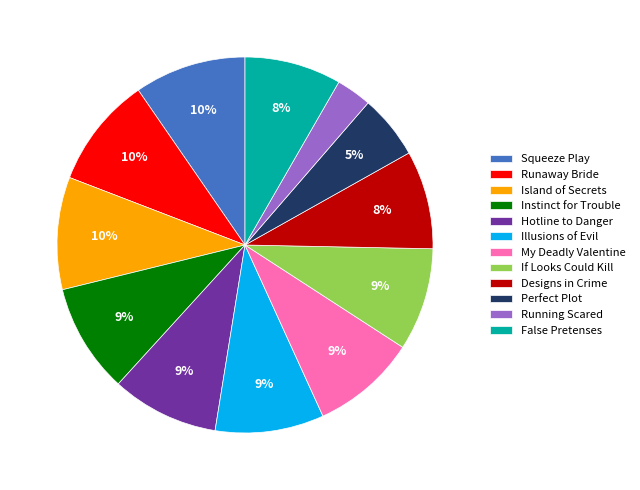

To the nearest percent, what percentage of the pie is Instinct for Trouble?

9%